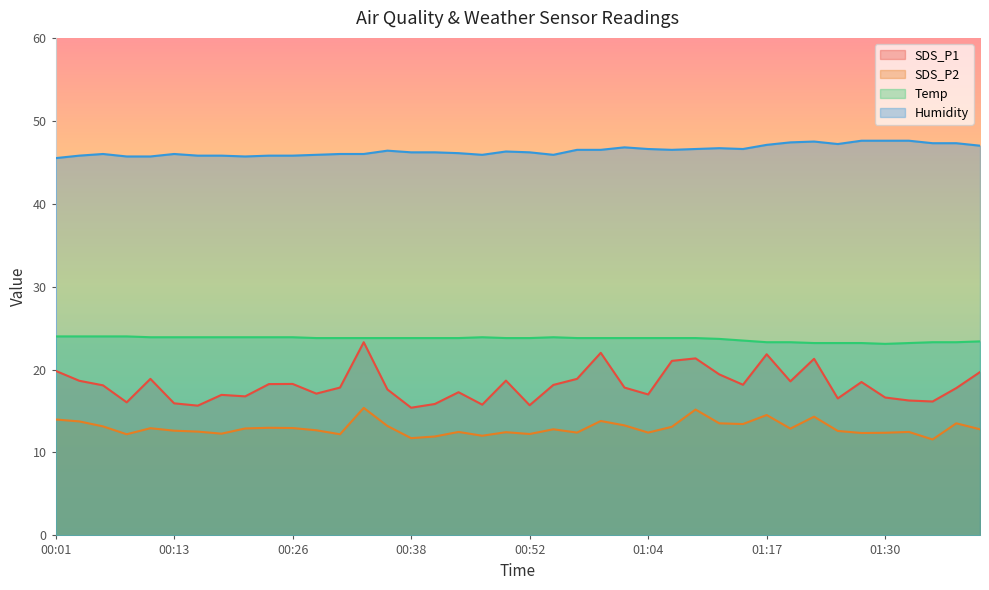

Rank the series by their maximum value, from lowest to highest.

SDS_P2, SDS_P1, Temp, Humidity